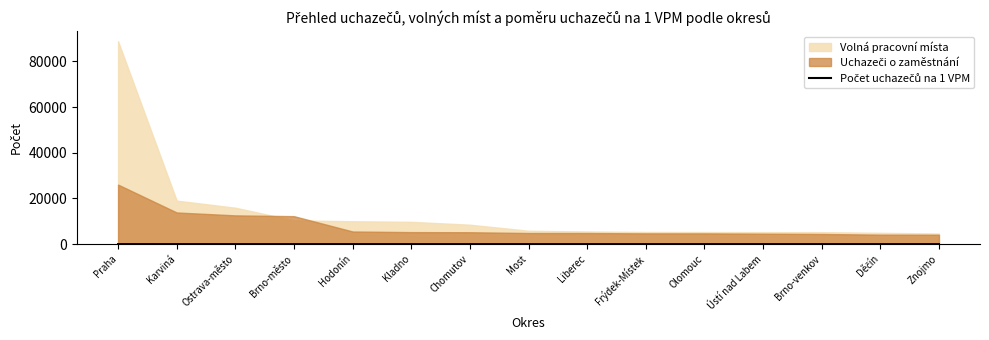

What position from the right is Hodonín?

11